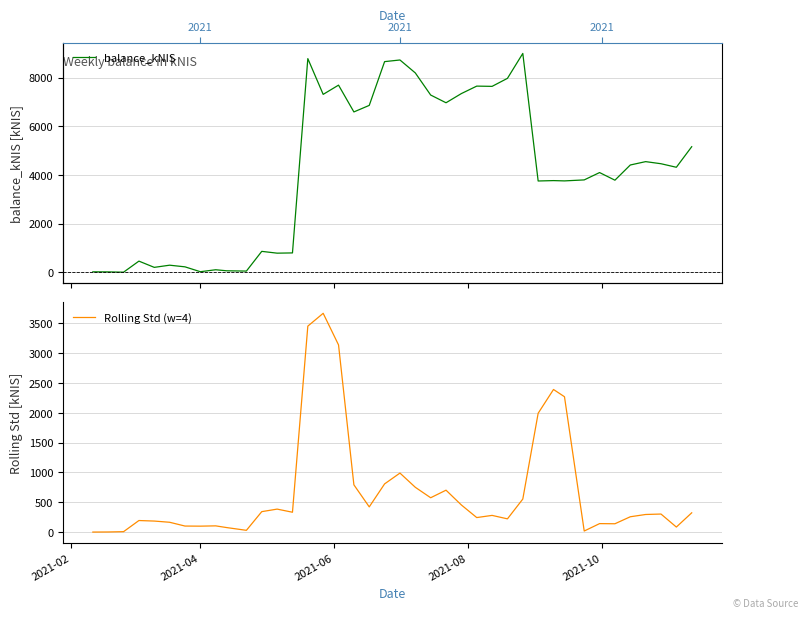

Which series has the widest spread of values?

balance_kNIS